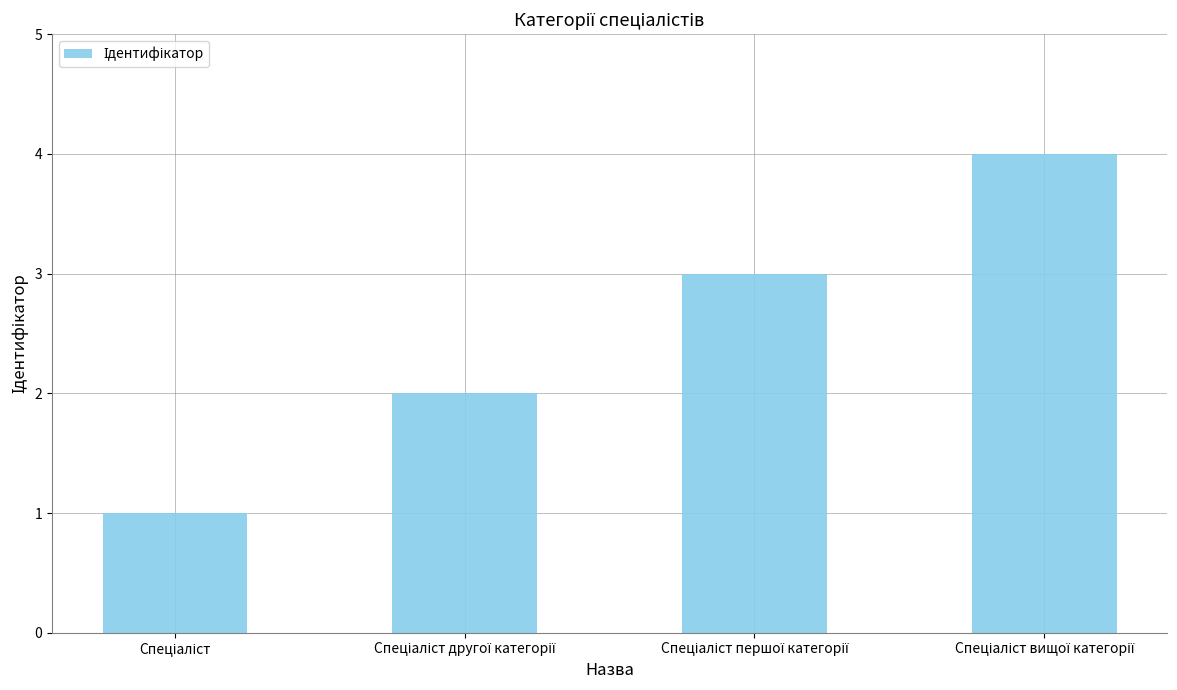

What is the sum of all values?

10